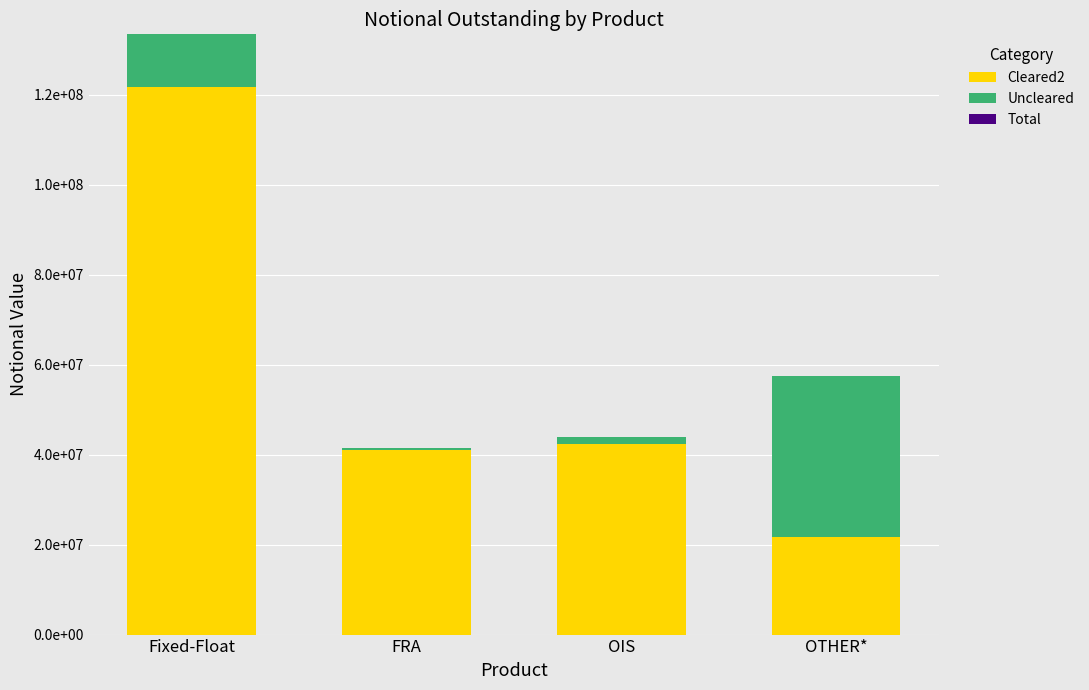

What is the difference between the maximum and second lowest values in the Uncleared series?

34126841